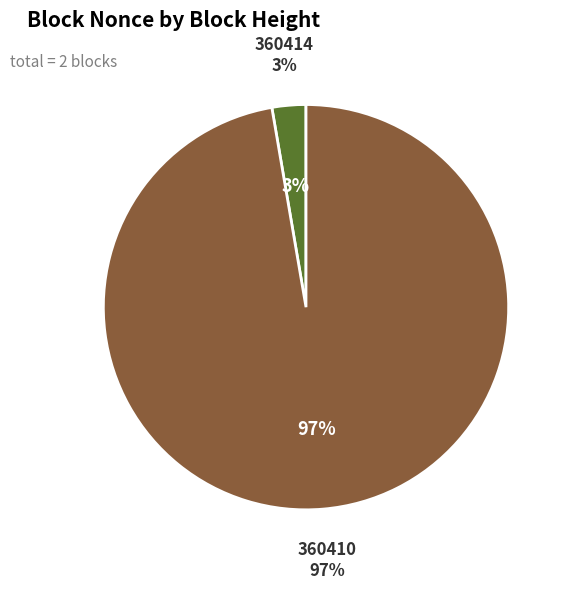

Is there any slice that represents more than half of the pie?

Yes